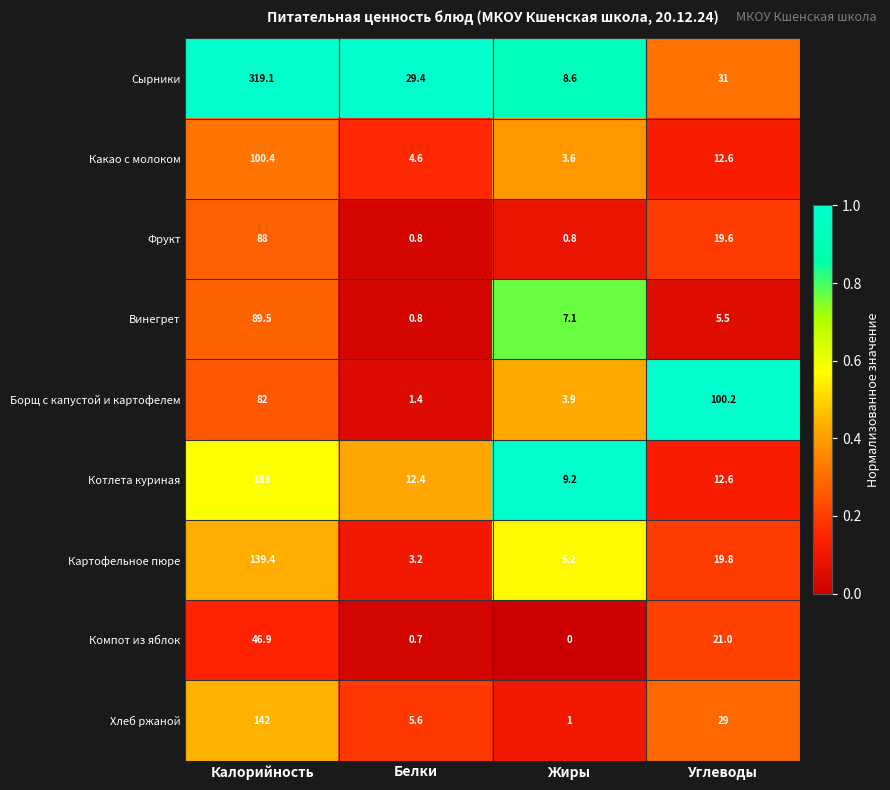

The value of Хлеб ржаной at Жиры is 1.0. True or false?

True